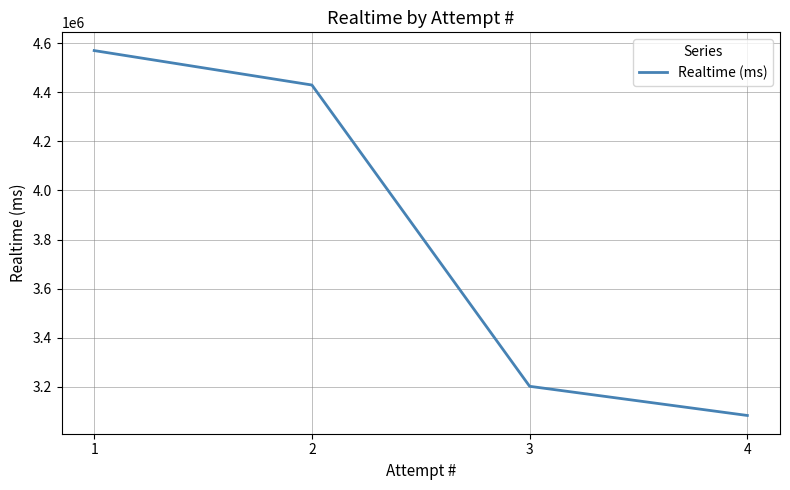

Where is the data nearest to the value 3826527?

2